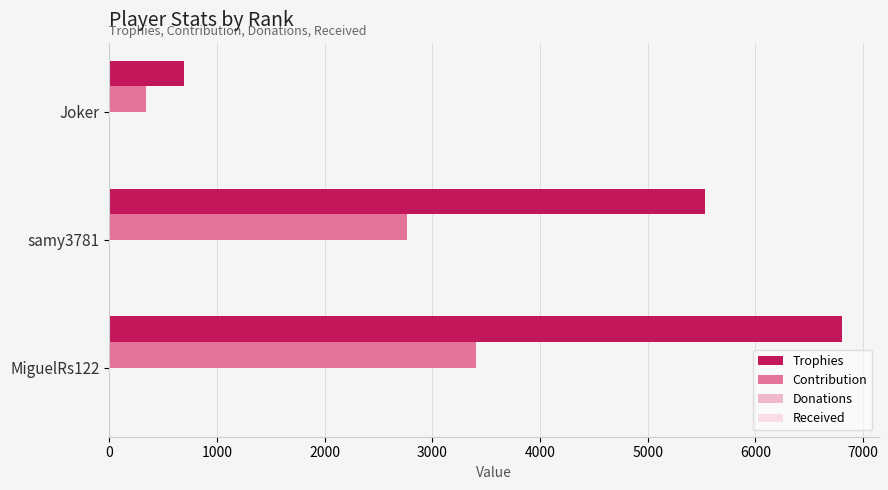

Is it true that Trophies equals 1654 at samy3781?

False